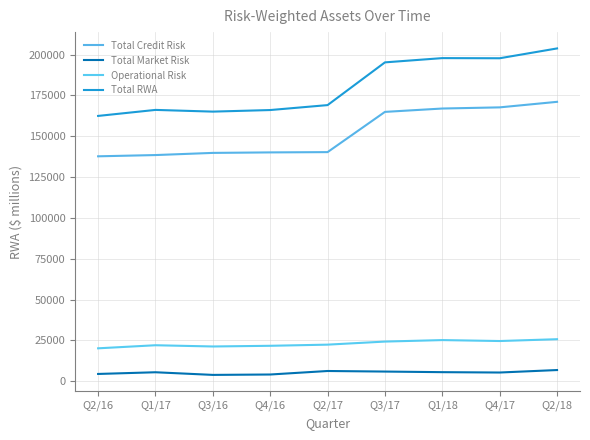

Count the number of categories in the chart.

9